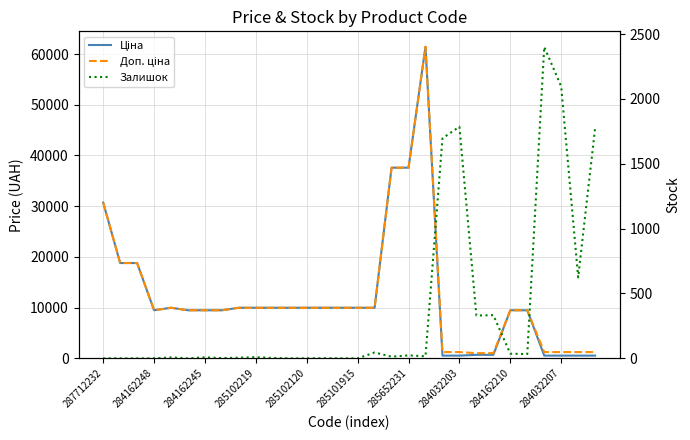

How many intersections are there between Залишок and Ціна?

3